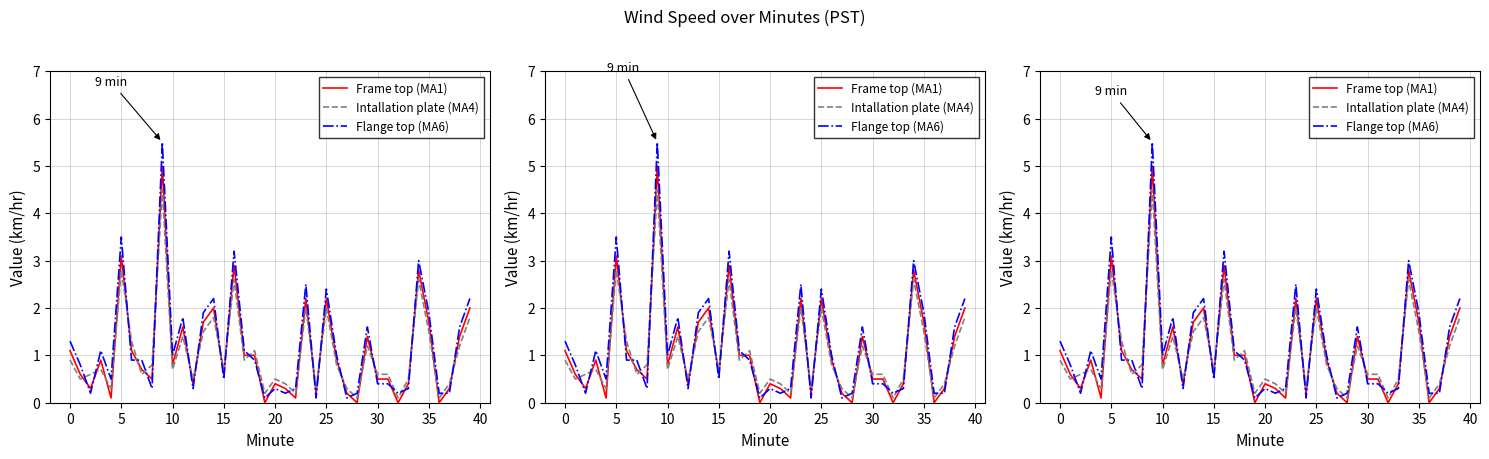

What is the label of the 25th point from the right?

15